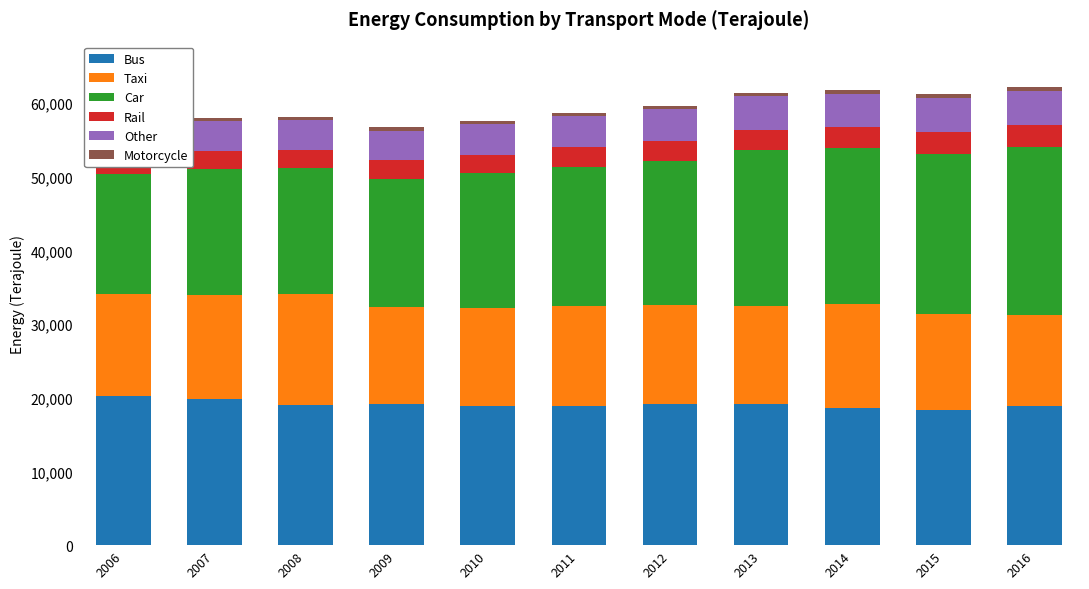

What is the difference between the Car values at 2012 and 2014?

1524